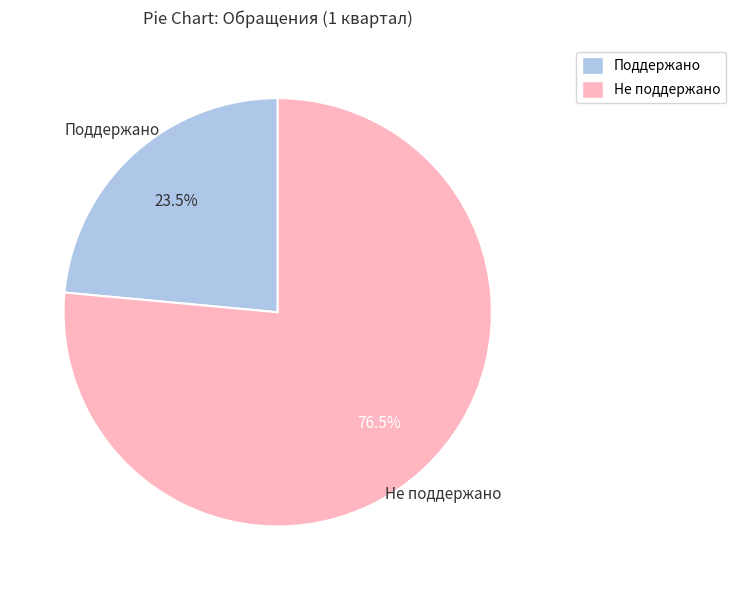

Which slice is the smallest?

Поддержано